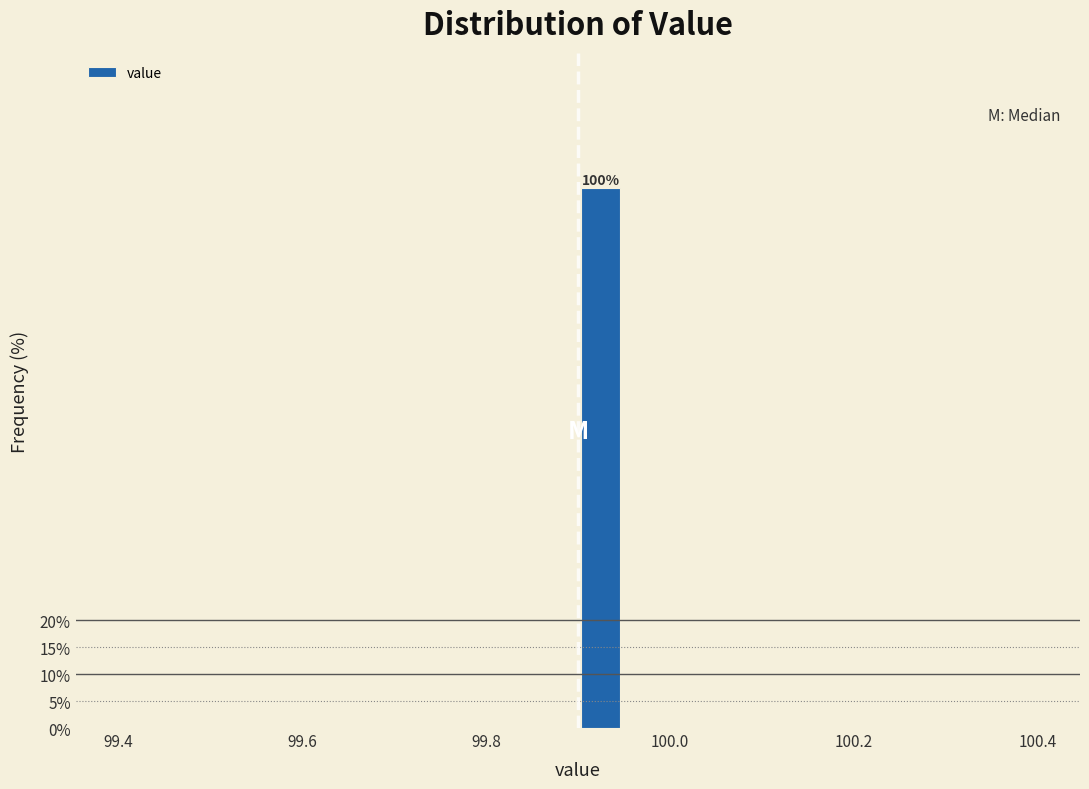

Around what value on the x-axis is the tallest bar? Give the approximate position of its centre, as read against the axis.

99.92